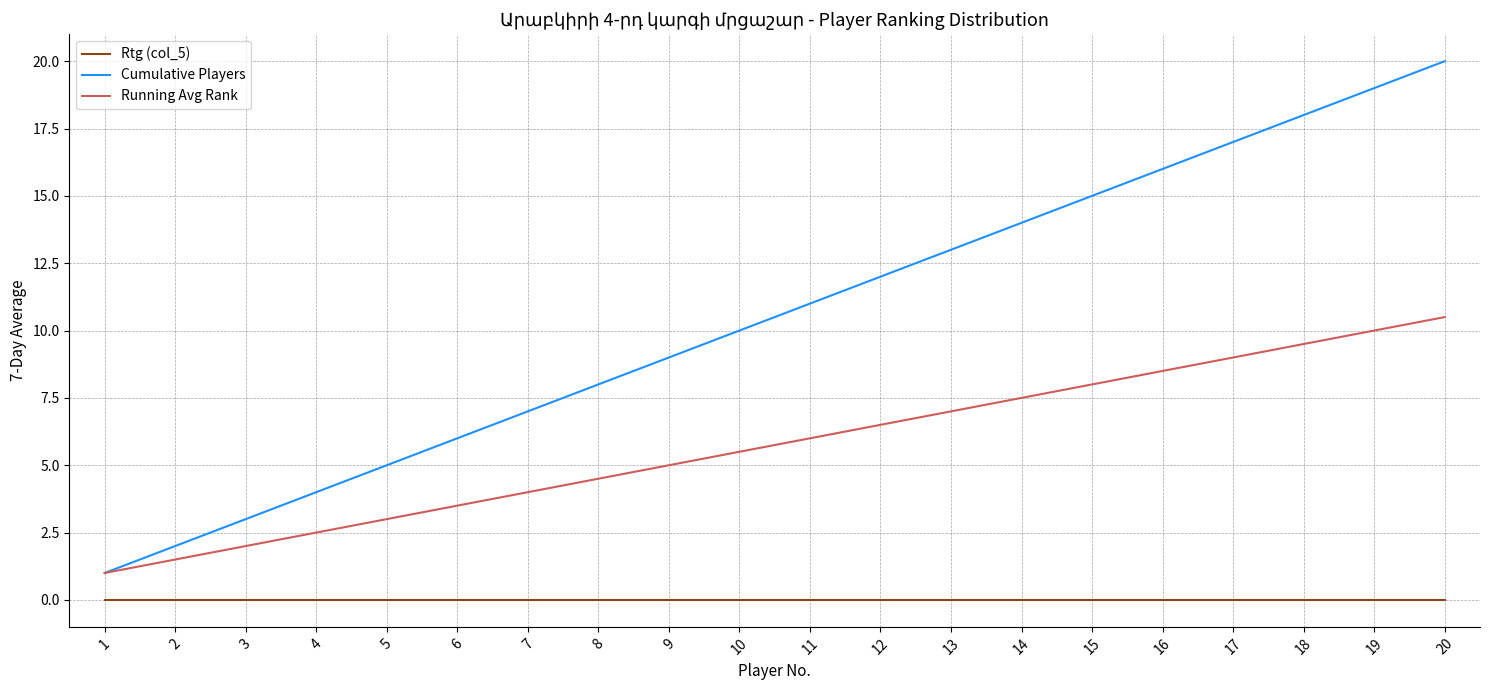

Where is Cumulative Players nearest to the value 10?

10